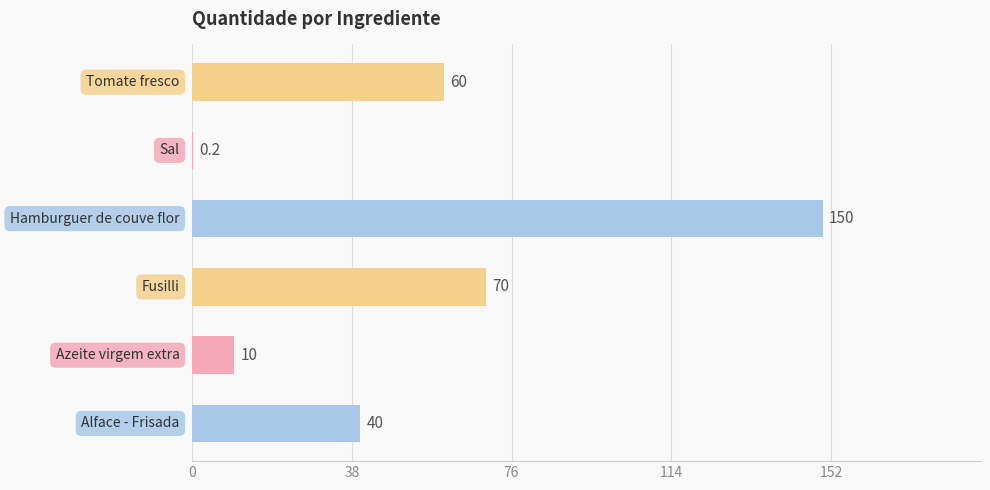

What is the greatest value displayed?

150.0